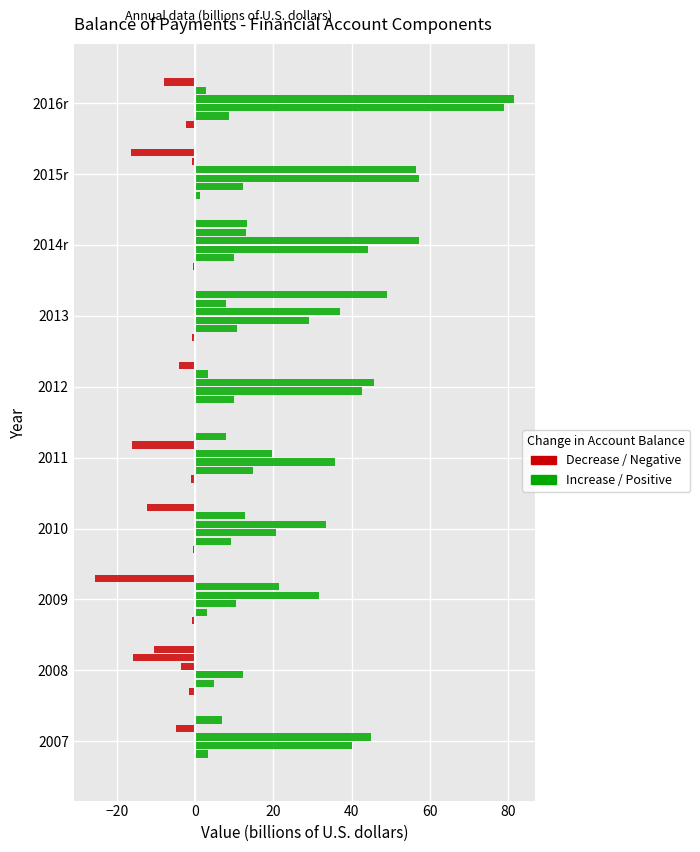

How many distinct data groups are displayed?

6